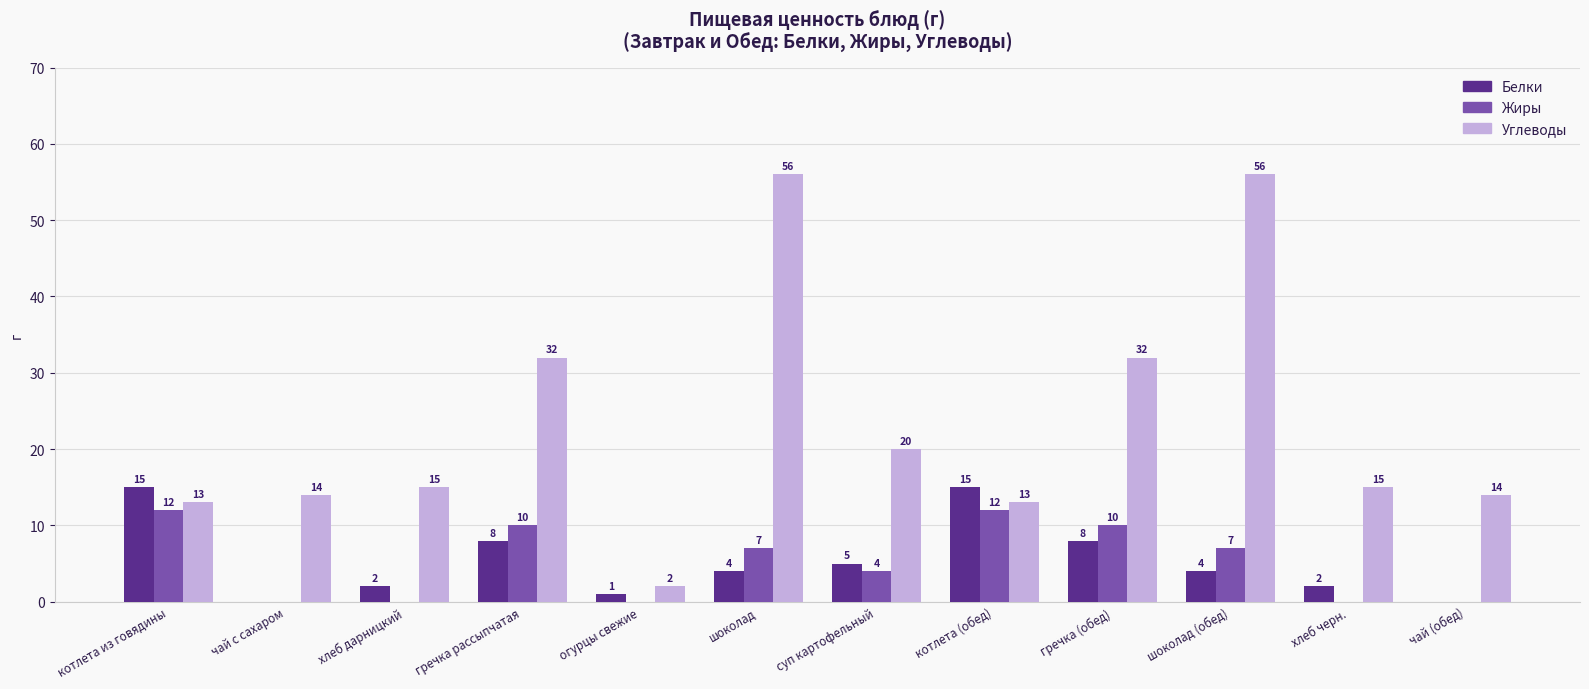

True or false: Жиры has a value of 0 at чай с сахаром.

True